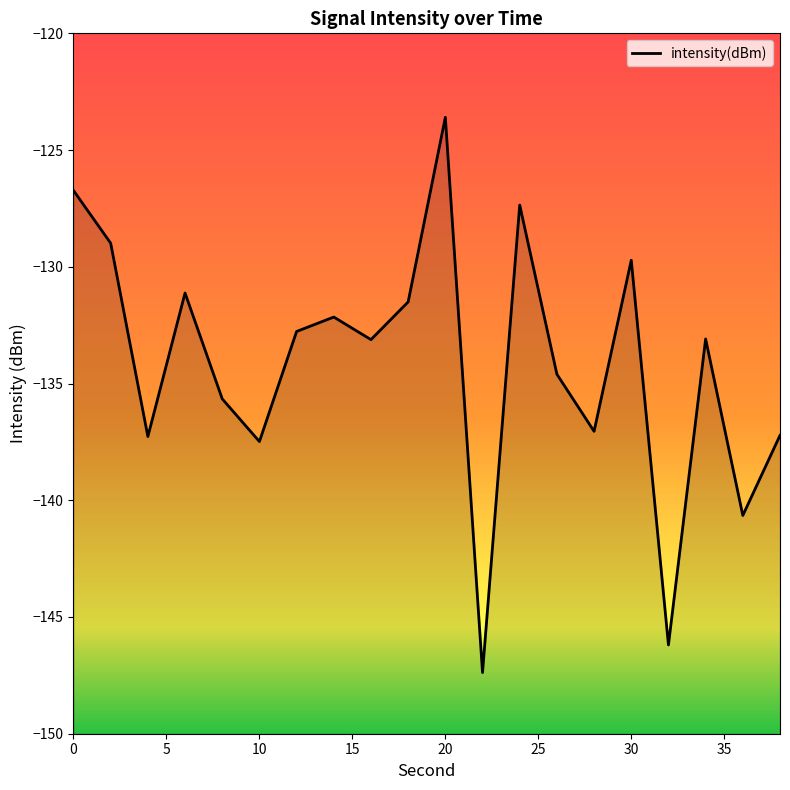

The value at 10 is -137.5. True or false?

True